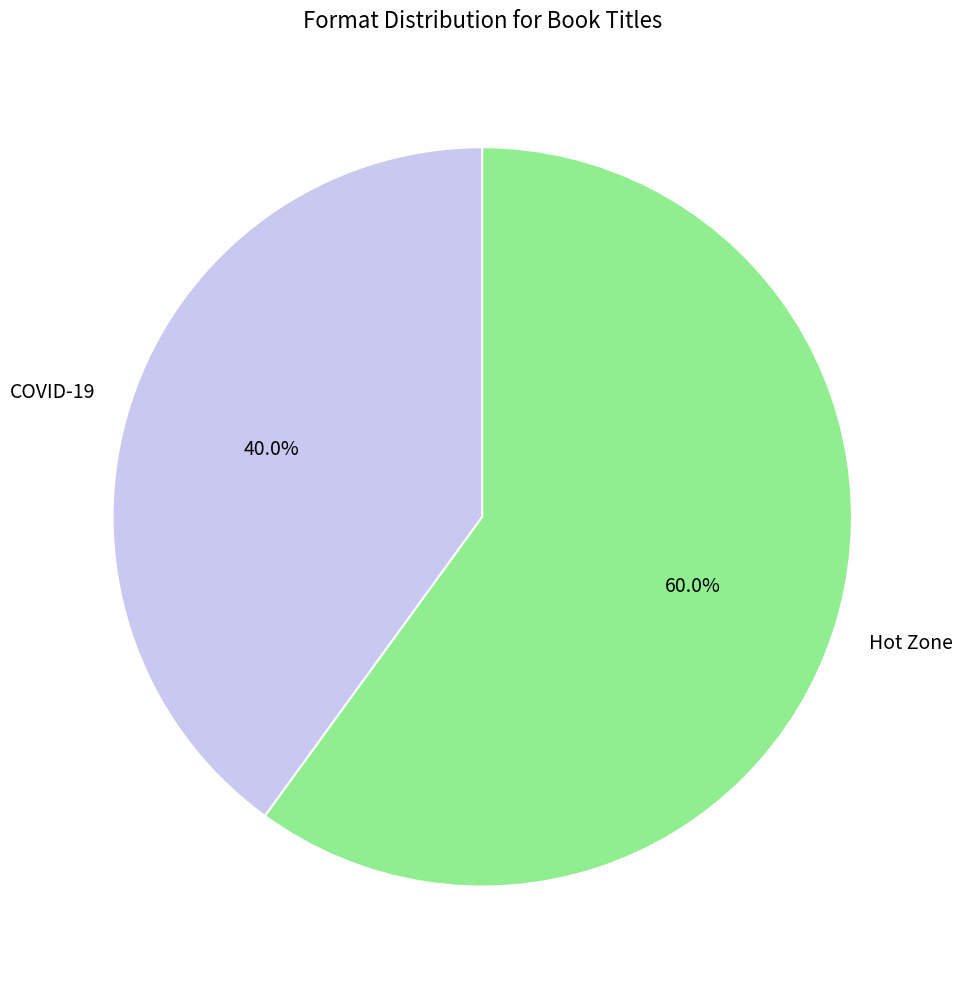

Which has a higher value, Hot Zone or COVID-19?

Hot Zone